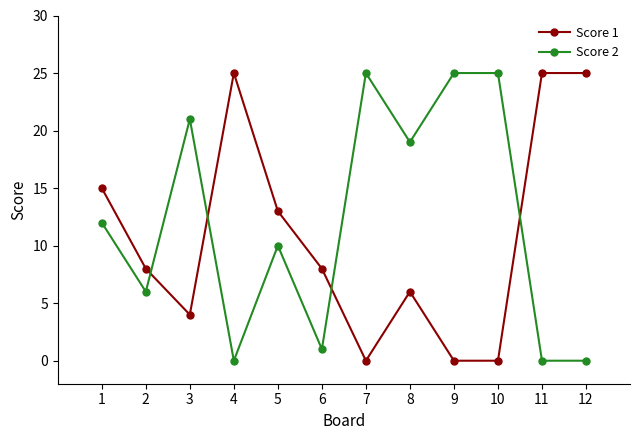

What is the maximum value shown in the chart?

25